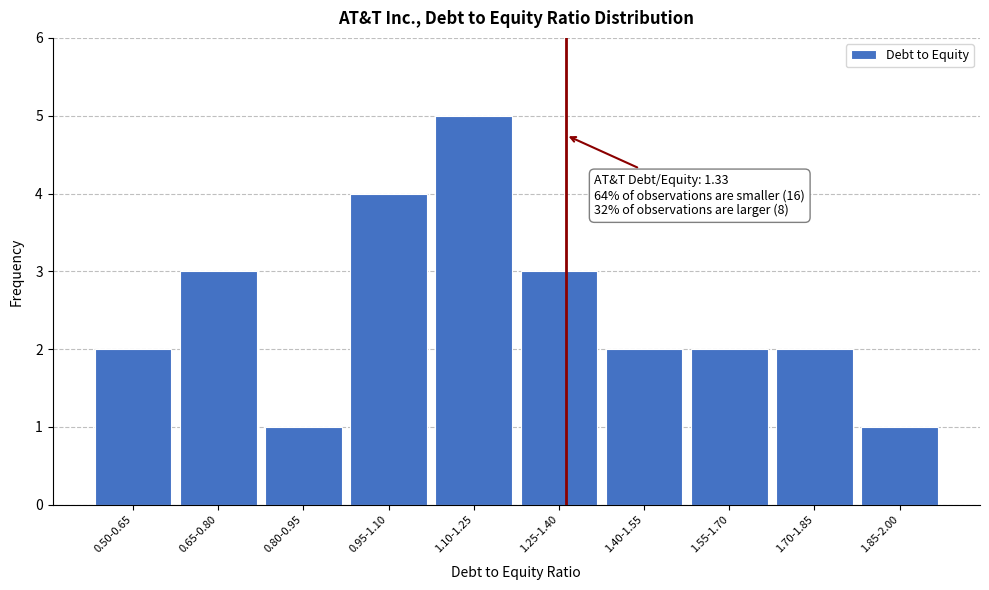

Reading left to right, transcribe all the data shown in this chart.

2	3	1	4	5	3	2	2	2	1